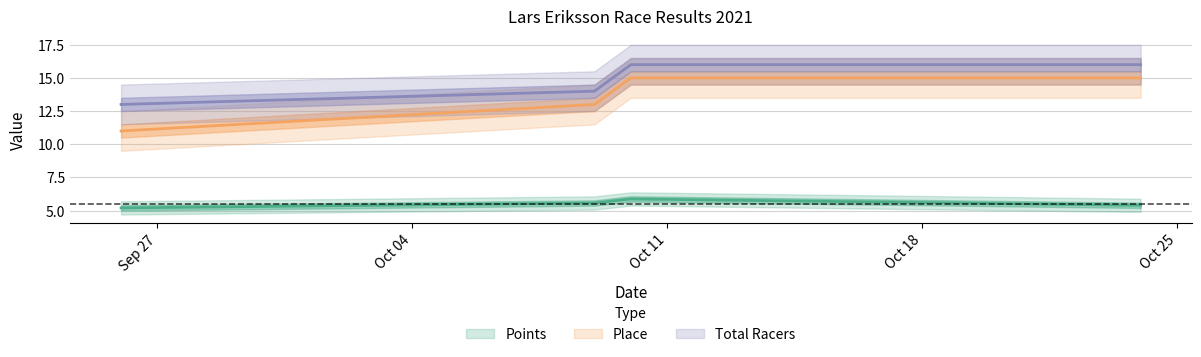

What is the spread (max minus min) of values at 2021-10-09?

8.4